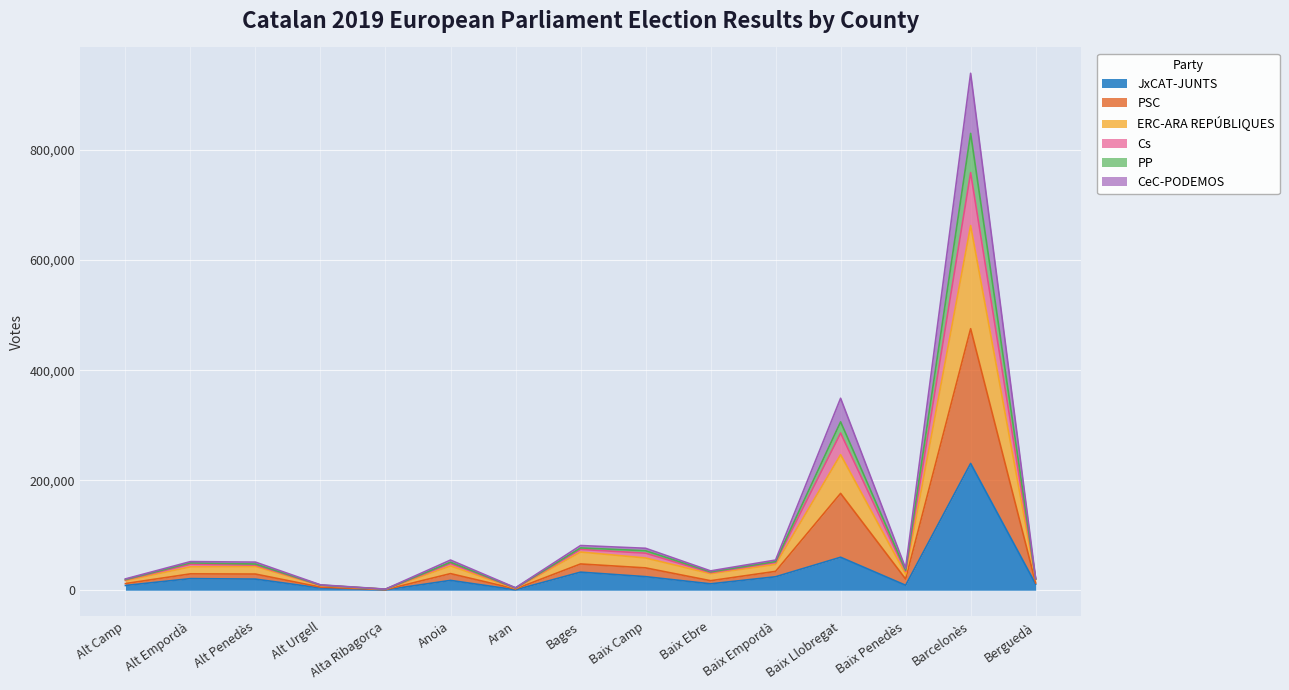

Which series has the largest range (max minus min)?

PSC